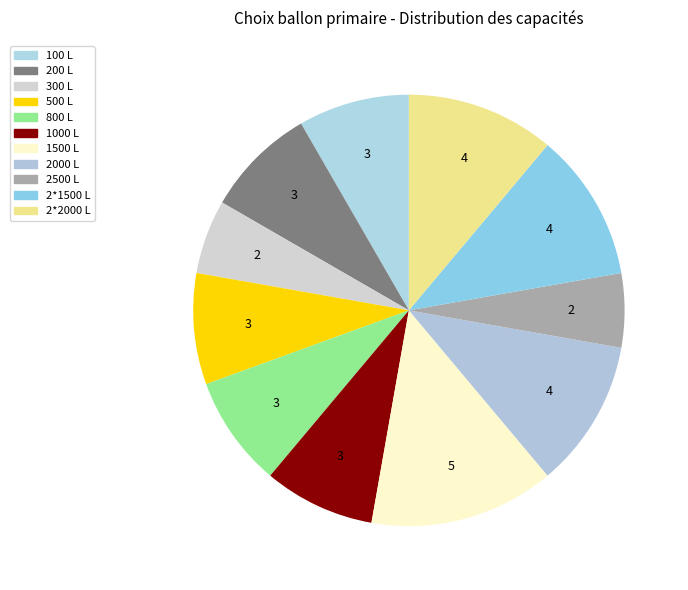

To the nearest percent, what is the average slice percentage?

9%